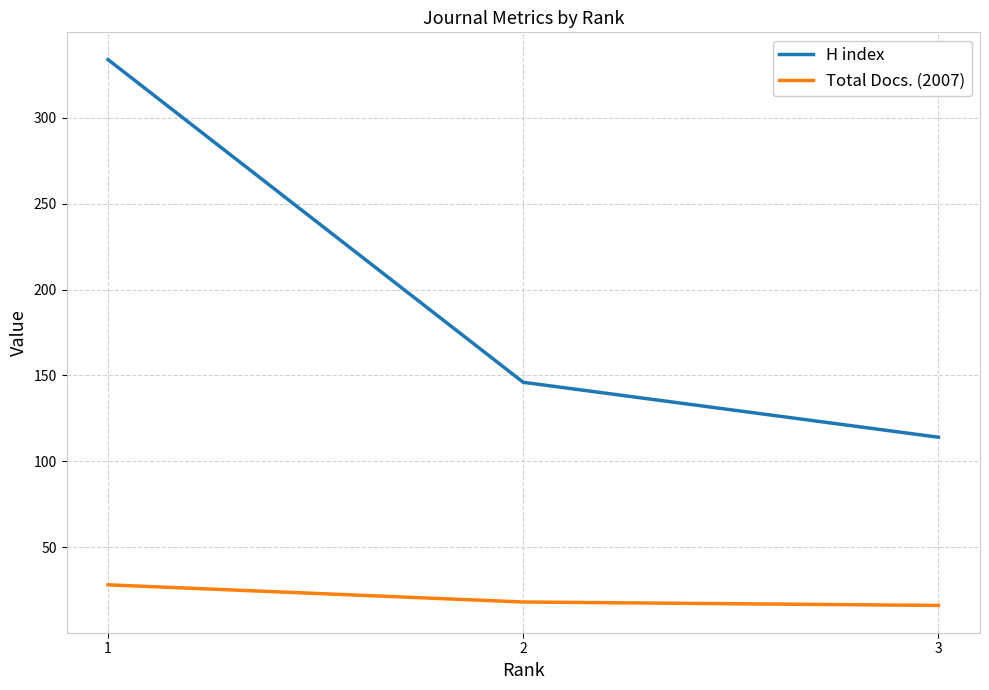

True or false: Total Docs. (2007) has a value of 18 at 2.

True